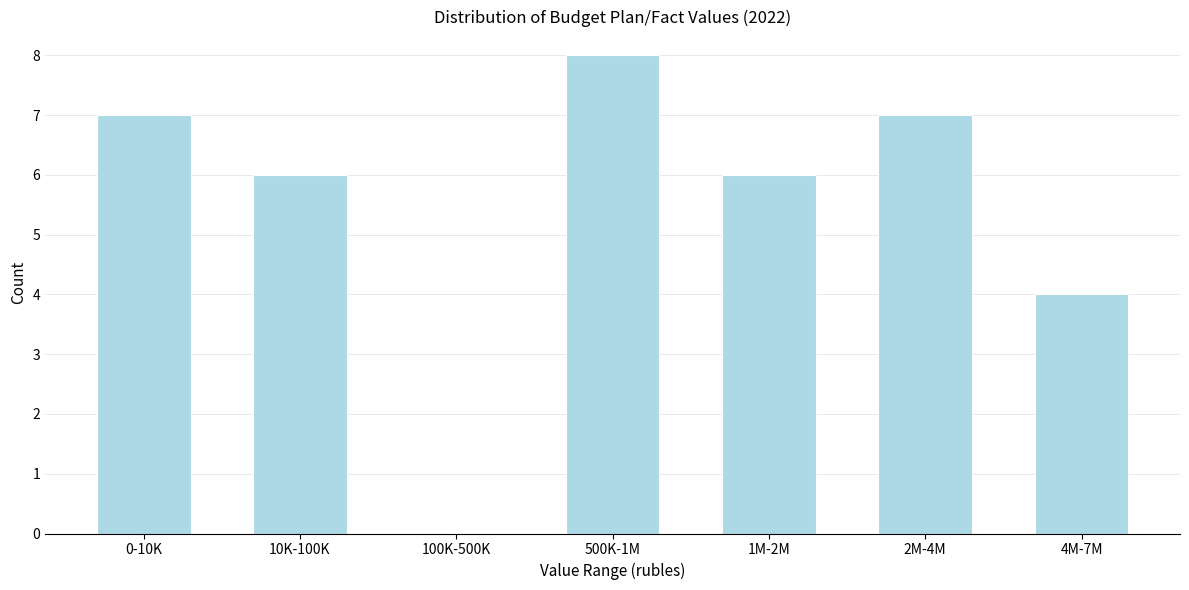

Reading left to right, transcribe all the data shown in this chart.

0-10K=7	10K-100K=6	100K-500K=0	500K-1M=8	1M-2M=6	2M-4M=7	4M-7M=4